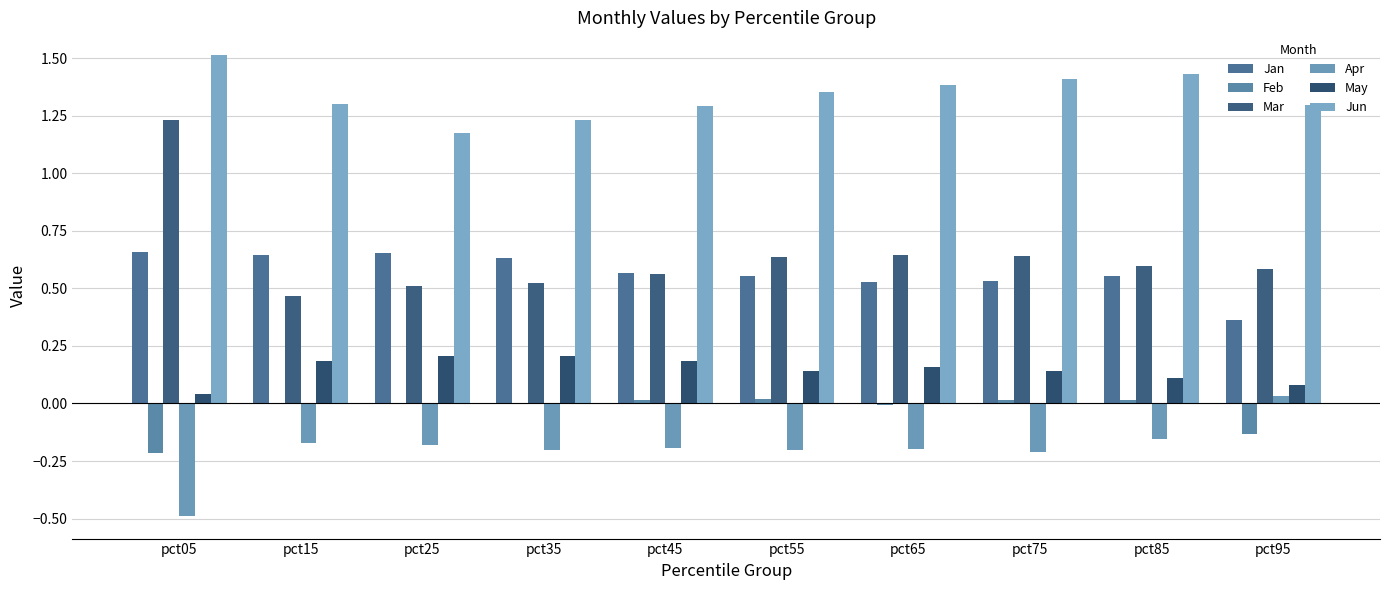

At pct65, list the series in order from largest to smallest.

Jun, Mar, Jan, May, Feb, Apr